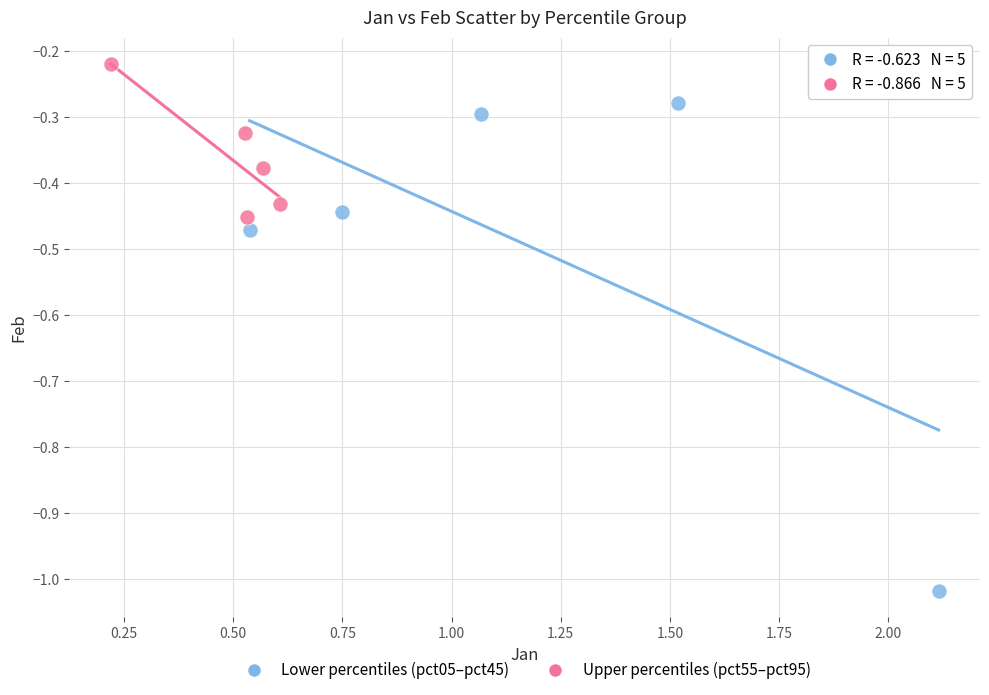

Which series contains the highest Y value?

Upper percentiles (pct55–pct95)